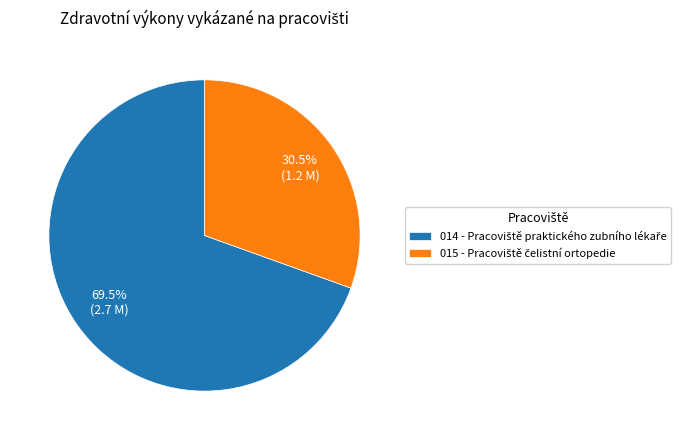

How many slices are in this pie chart?

2